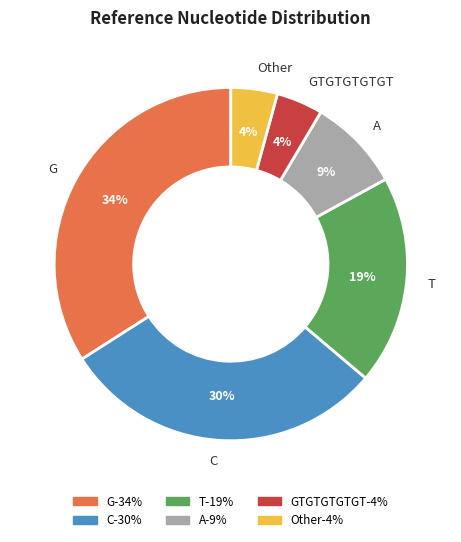

Do Other and C together represent more than half of the pie?

No